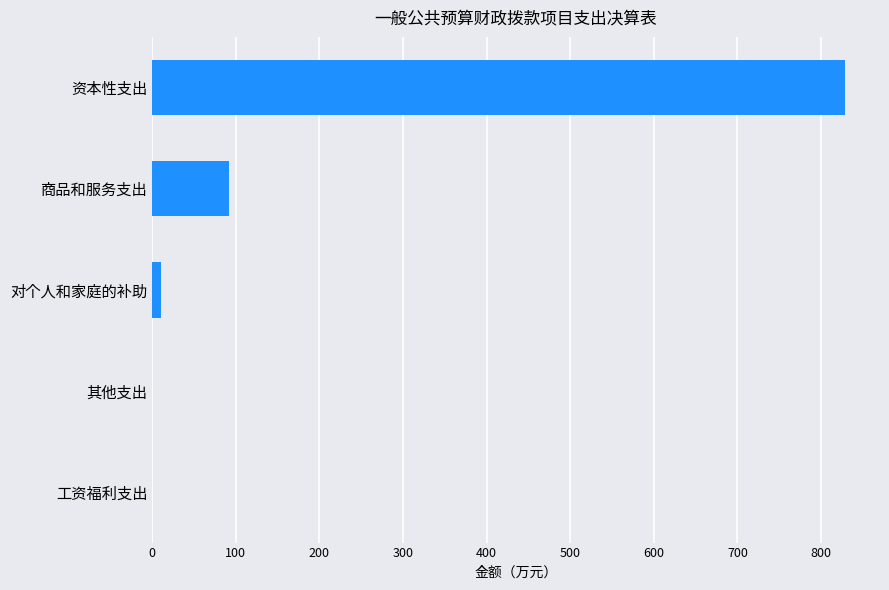

Reading bottom to top, extract all data points from this chart.

工资福利支出=0.0	其他支出=0.0	对个人和家庭的补助=10.2	商品和服务支出=91.5	资本性支出=829.1